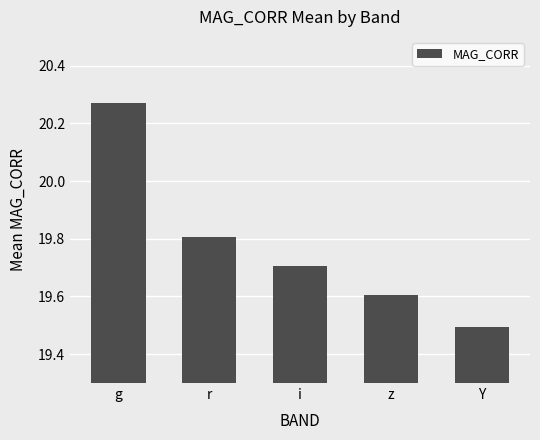

Are the bars grouped side by side (vs. stacked)?

No